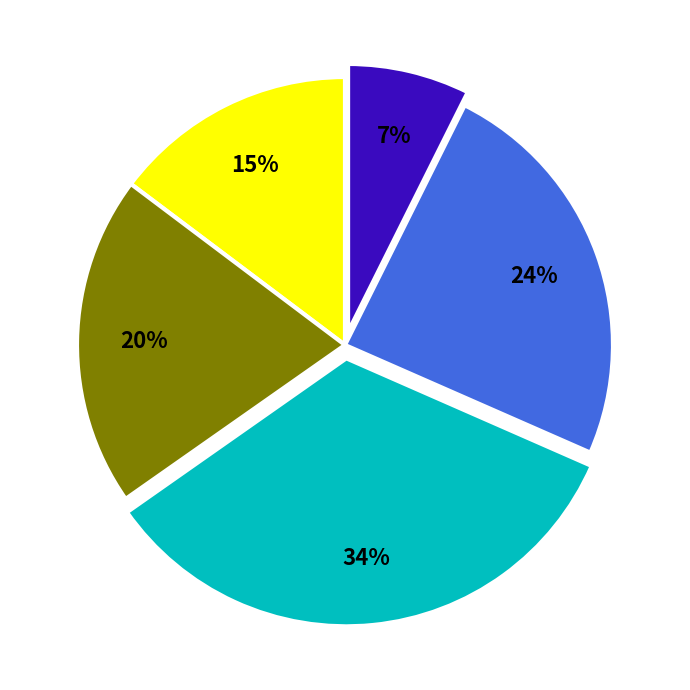

To the nearest percent, what is the average slice percentage?

20%